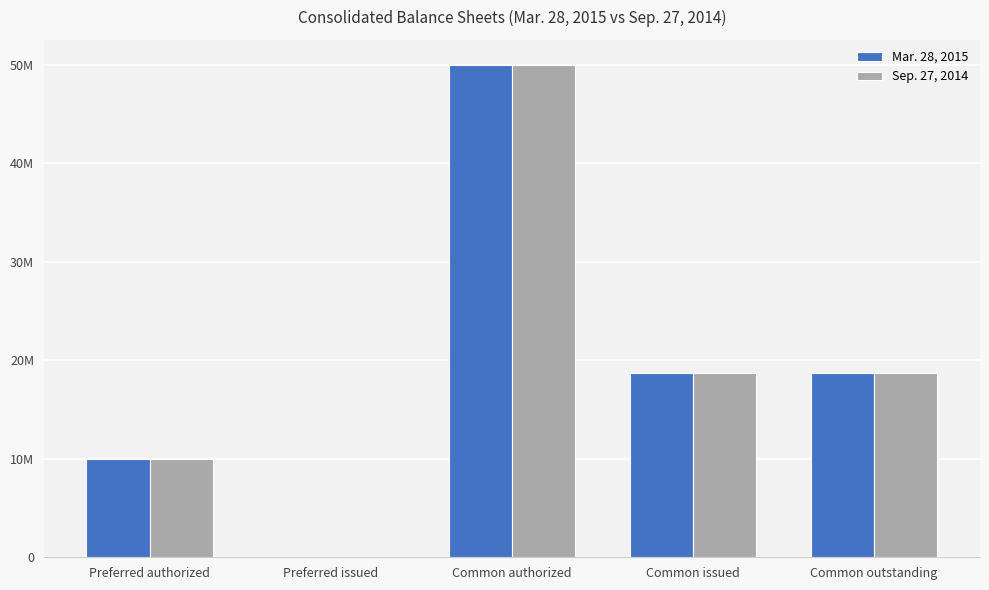

Between Preferred issued and Common issued, which series saw the biggest shift?

Mar. 28, 2015